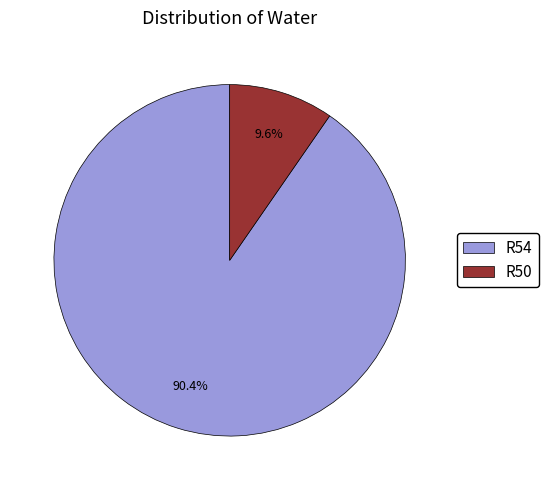

How much of the chart is everything except R50?

90.4%